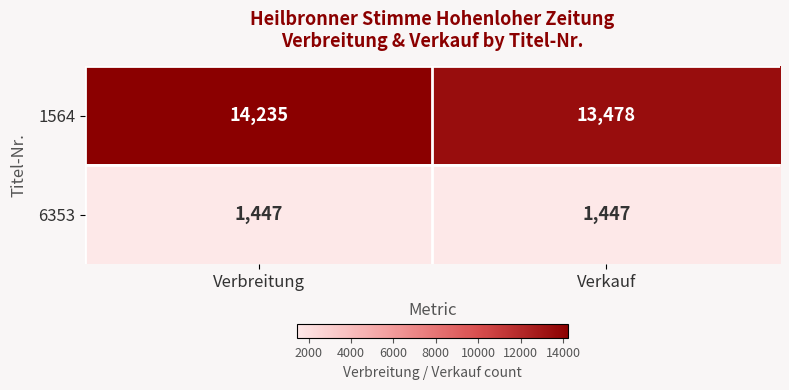

At Verbreitung, list the series in order from smallest to largest.

6353, 1564